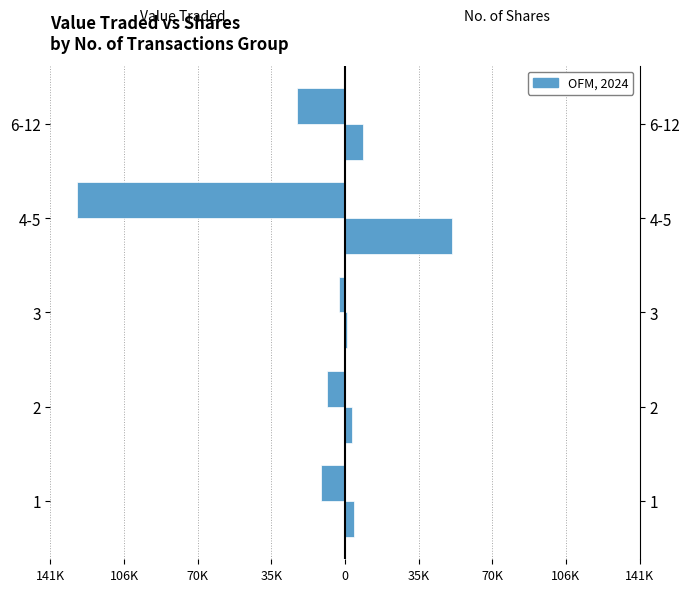

Is it true that Value Traded equals -13257 at 106K?

False